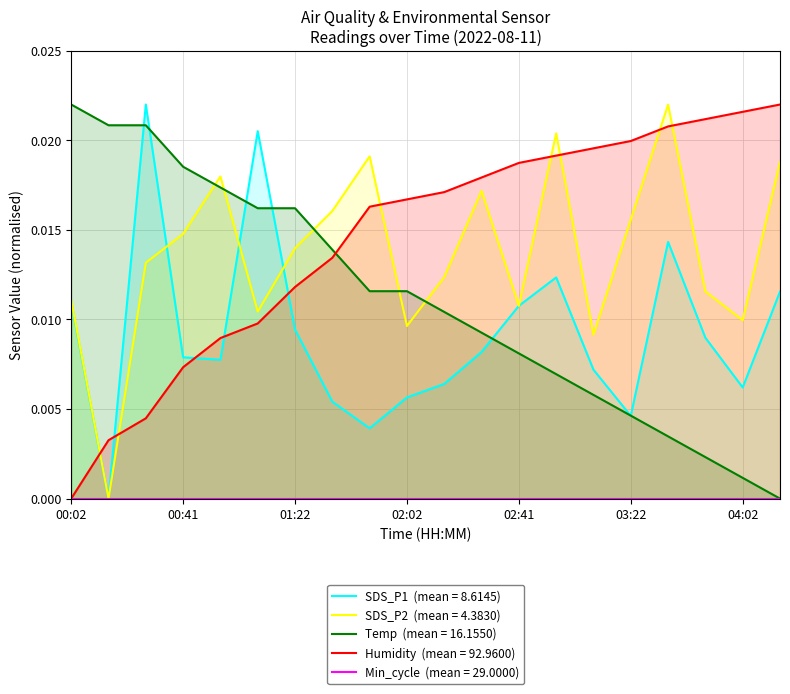

Reading left to right, list all the values displayed in this chart.

SDS_P1: 0.0	0.0	0.0	0.0	0.0	0.0	0.0	0.0	0.0	0.0	0.0	0.0	0.0	0.0	0.0	0.0	0.0	0.0	0.0	0.0
SDS_P2: 0.0	0.0	0.0	0.0	0.0	0.0	0.0	0.0	0.0	0.0	0.0	0.0	0.0	0.0	0.0	0.0	0.0	0.0	0.0	0.0
Temp: 0.0	0.0	0.0	0.0	0.0	0.0	0.0	0.0	0.0	0.0	0.0	0.0	0.0	0.0	0.0	0.0	0.0	0.0	0.0	0.0
Humidity: 0.0	0.0	0.0	0.0	0.0	0.0	0.0	0.0	0.0	0.0	0.0	0.0	0.0	0.0	0.0	0.0	0.0	0.0	0.0	0.0
Min_cycle: 0.0	0.0	0.0	0.0	0.0	0.0	0.0	0.0	0.0	0.0	0.0	0.0	0.0	0.0	0.0	0.0	0.0	0.0	0.0	0.0